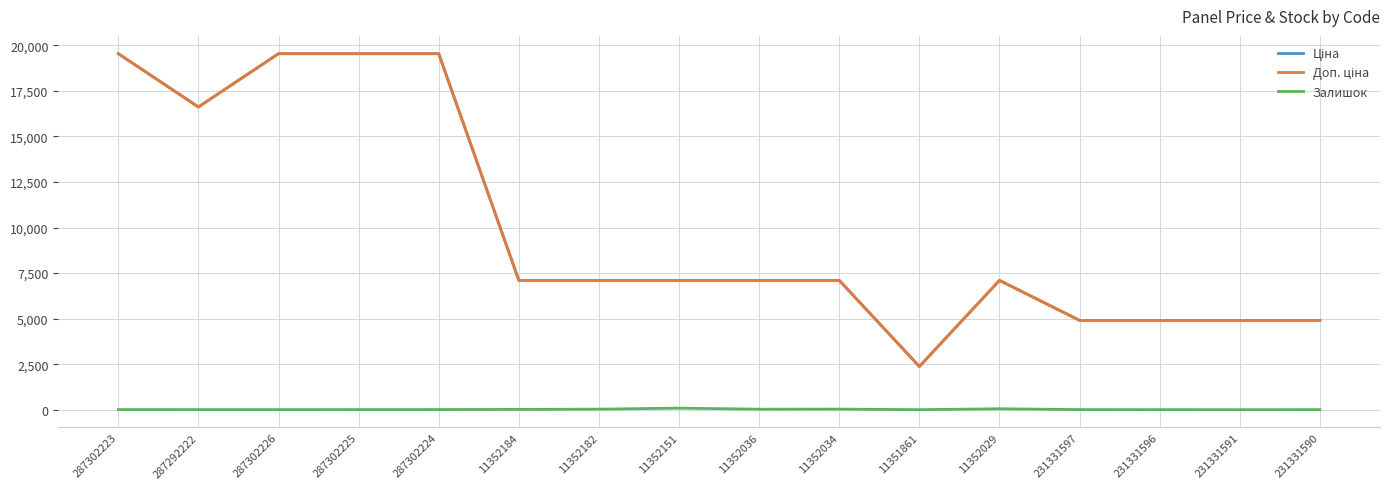

True or false: Залишок has a value of 33.0 at 11352034.

True